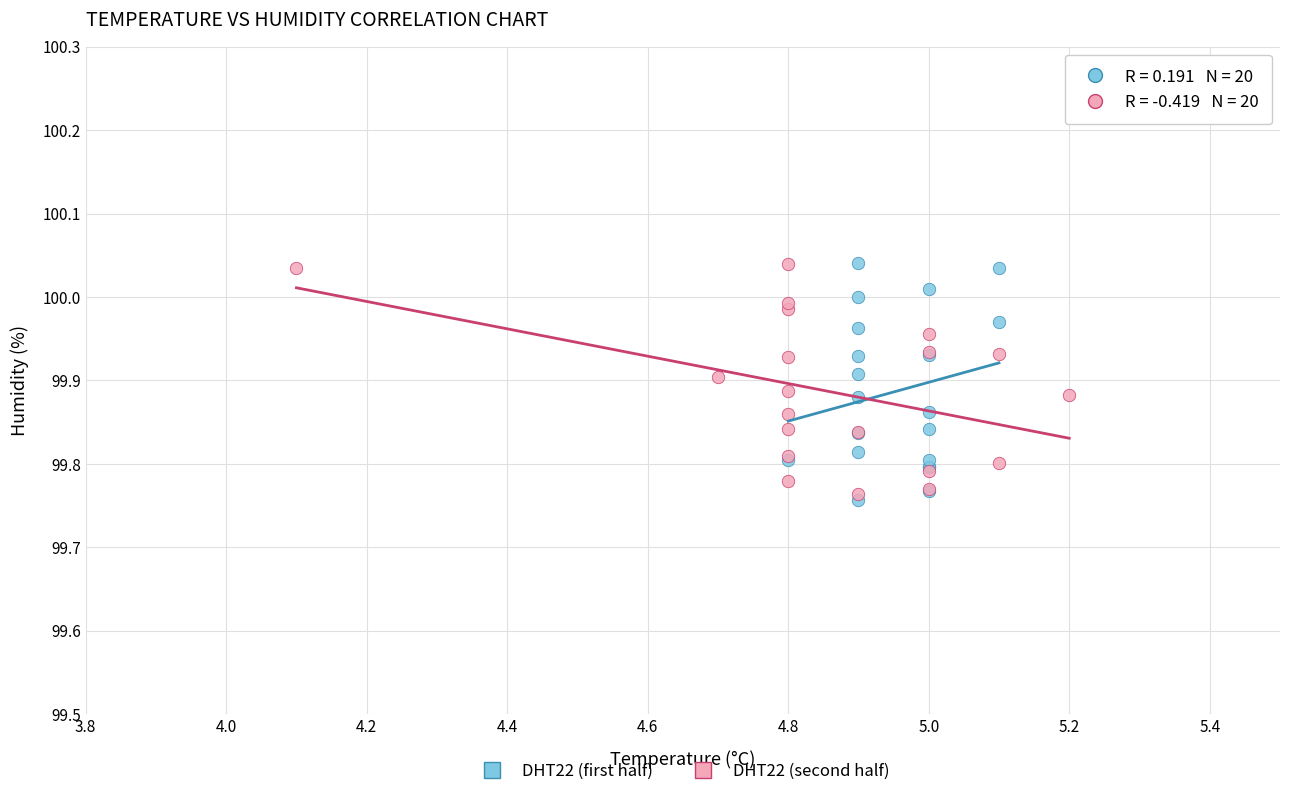

Which series reaches the minimum Y coordinate?

DHT22 (first half)